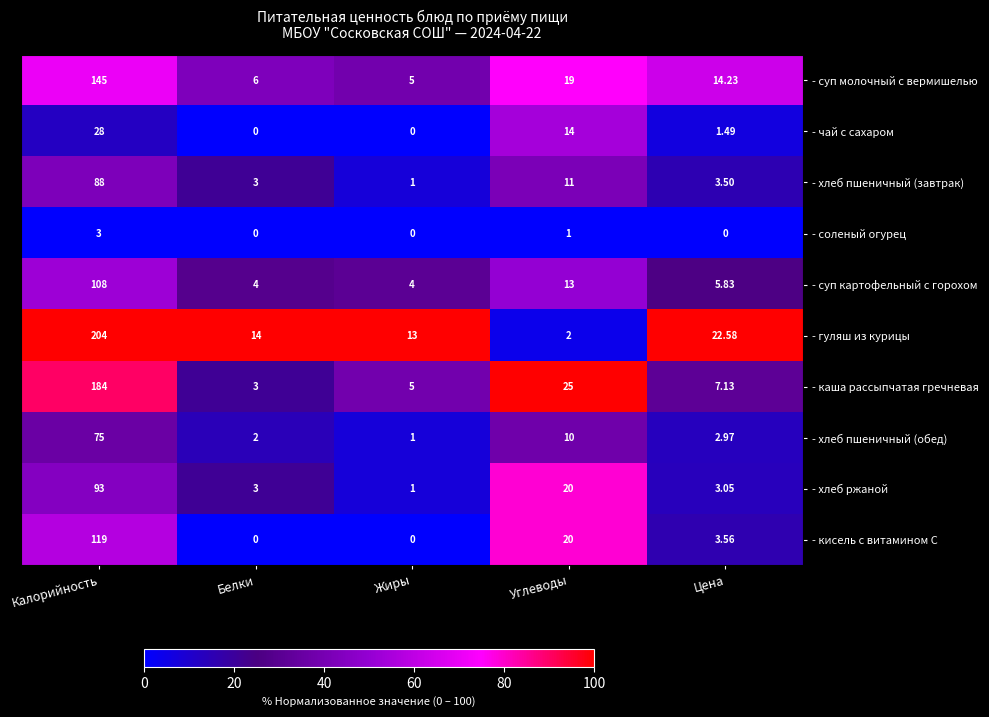

List the series in order of their peak value, lowest first.

- соленый огурец, - чай с сахаром, - хлеб пшеничный (обед), - хлеб пшеничный (завтрак), - хлеб ржаной, - суп картофельный с горохом, - кисель с витамином С, - суп молочный с вермишелью, - каша рассыпчатая гречневая, - гуляш из курицы